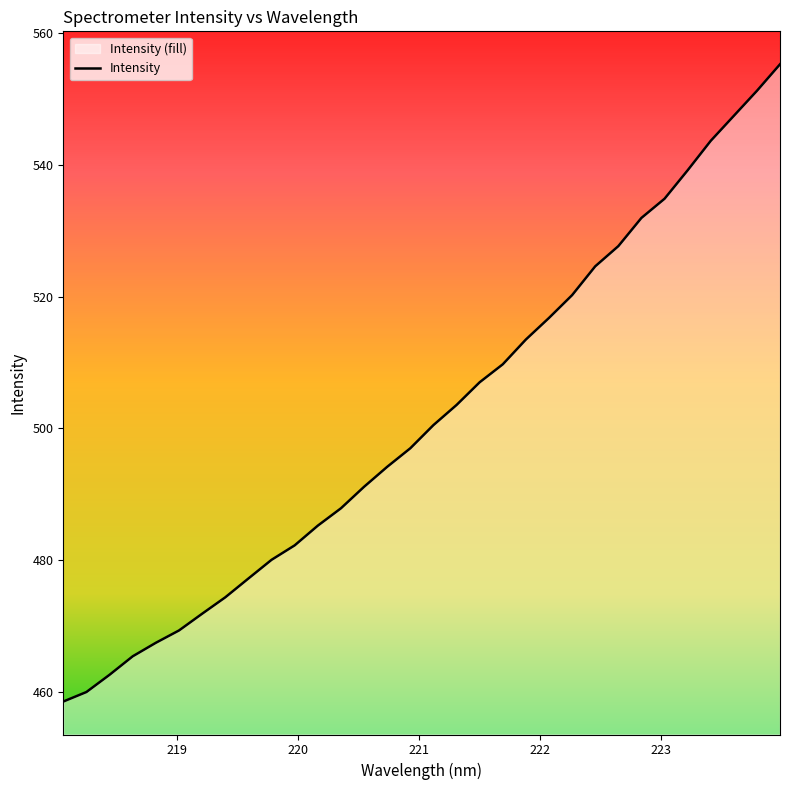

What is the difference between the maximum and minimum values?

96.7